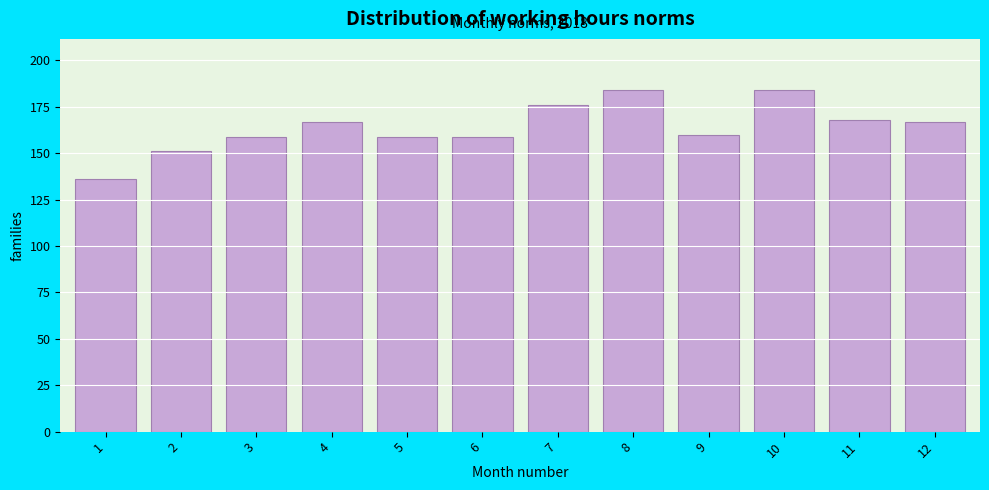

Reading left to right, what are all the values shown in this chart?

1=136	2=151	3=159	4=167	5=159	6=159	7=176	8=184	9=160	10=184	11=168	12=167